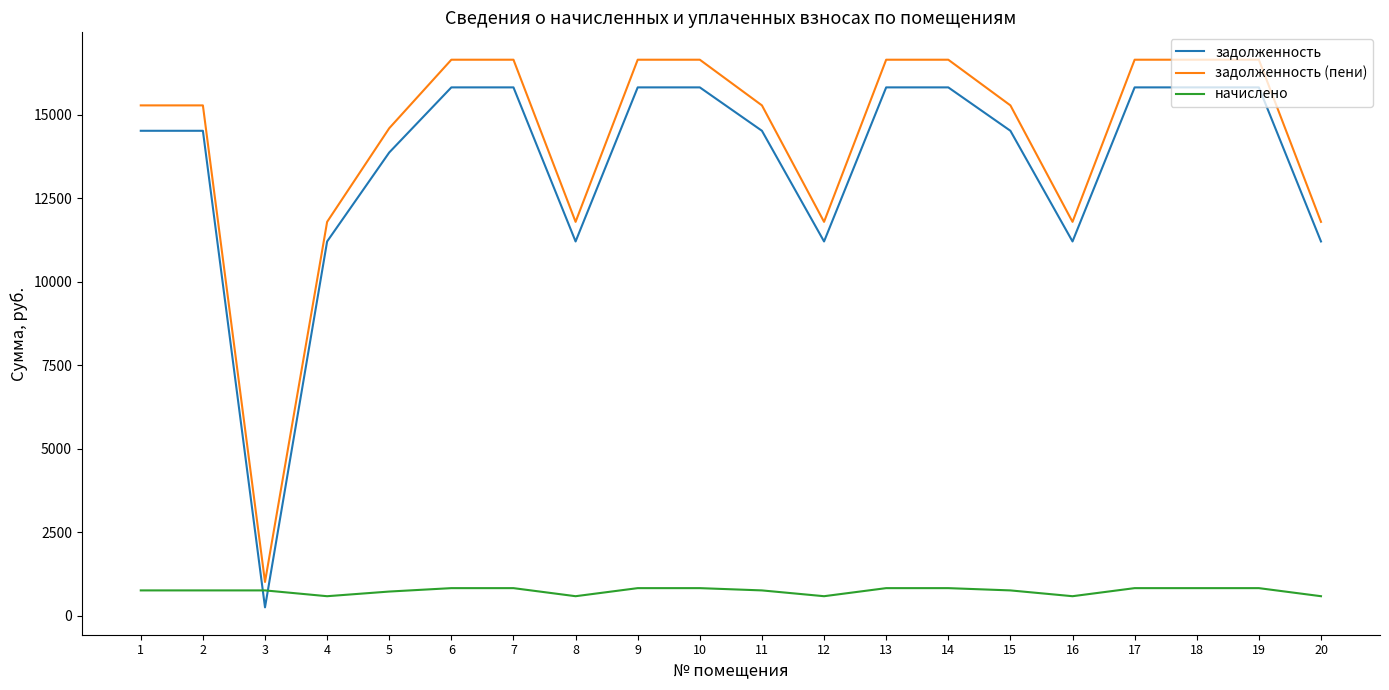

Is the value of задолженность (пени) at 11 greater than the value of задолженность at 8?

Yes